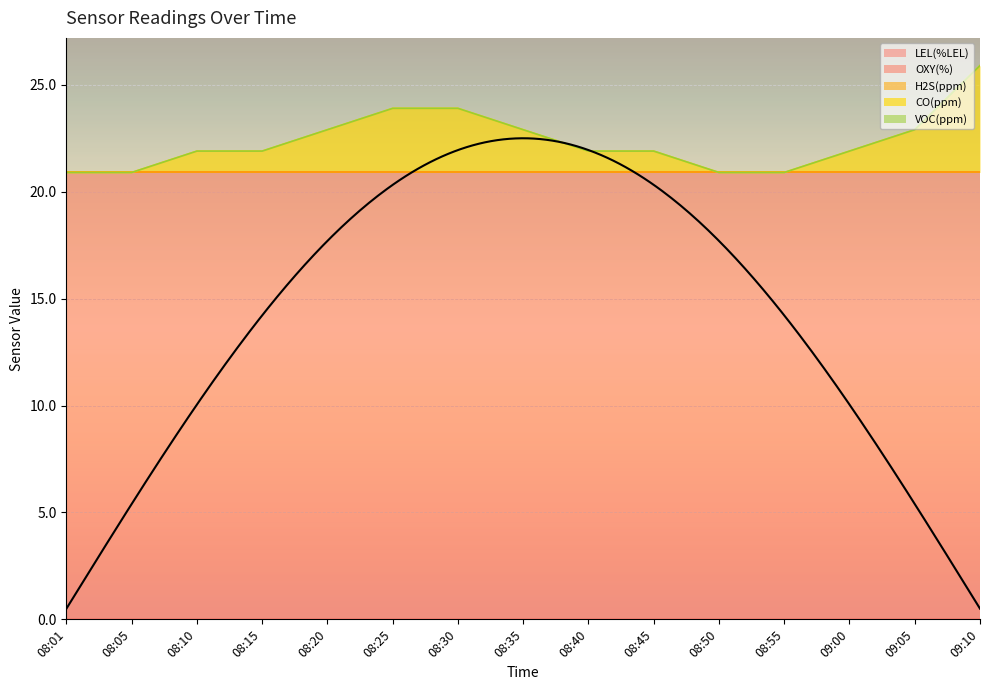

List the series in order of their peak value, highest first.

OXY(%), CO(ppm), LEL(%LEL), H2S(ppm), VOC(ppm)